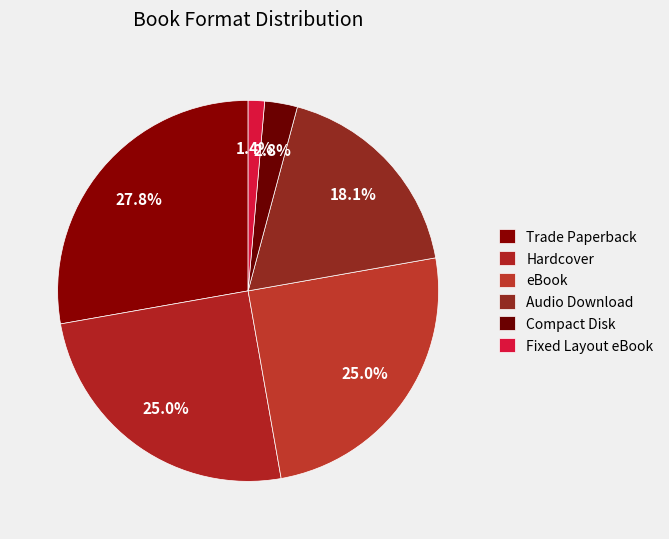

What is the largest slice in the pie chart?

Trade Paperback